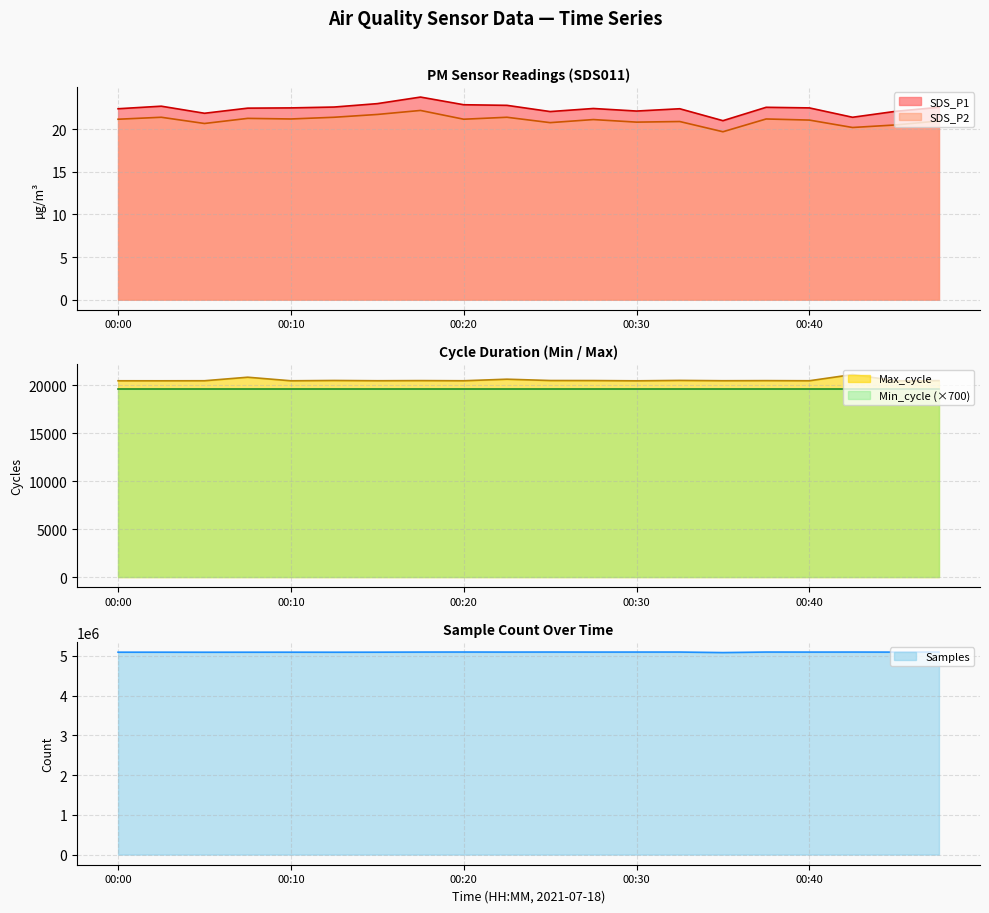

What is the difference between the maximum and minimum values in the SDS_P1 series?

2.8